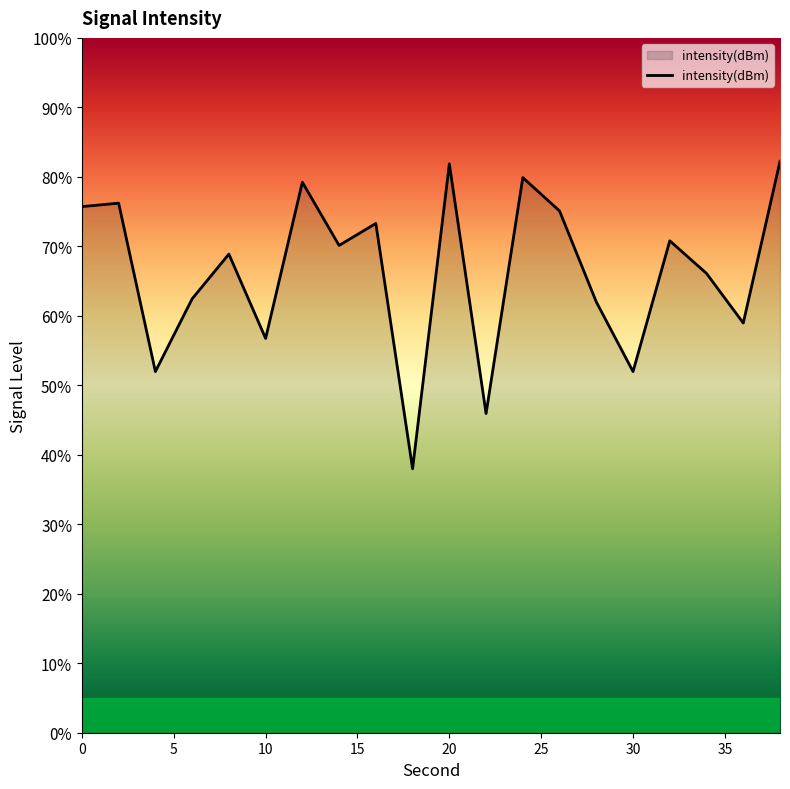

What is the average value?

66.4